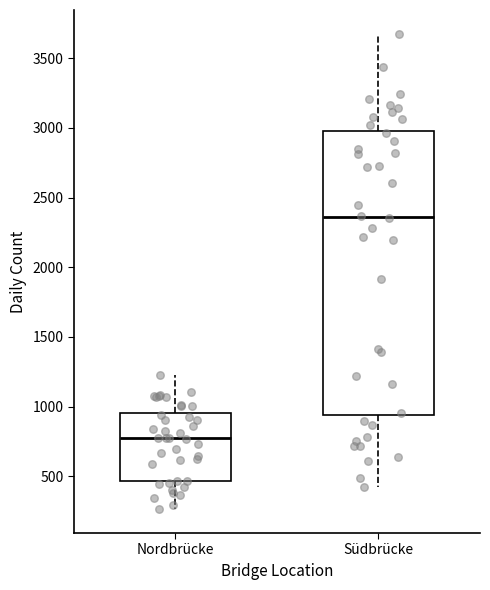

Which box has the lowest median line?

Nordbrücke